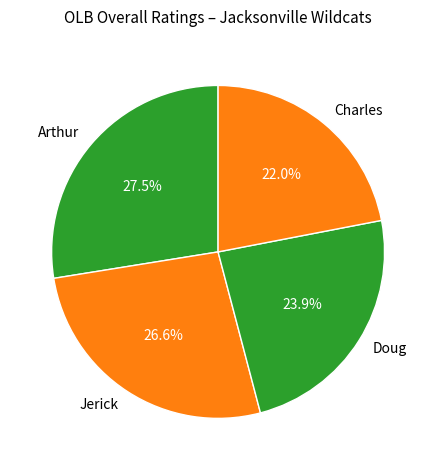

How much of the chart is everything except Doug?

76.1%